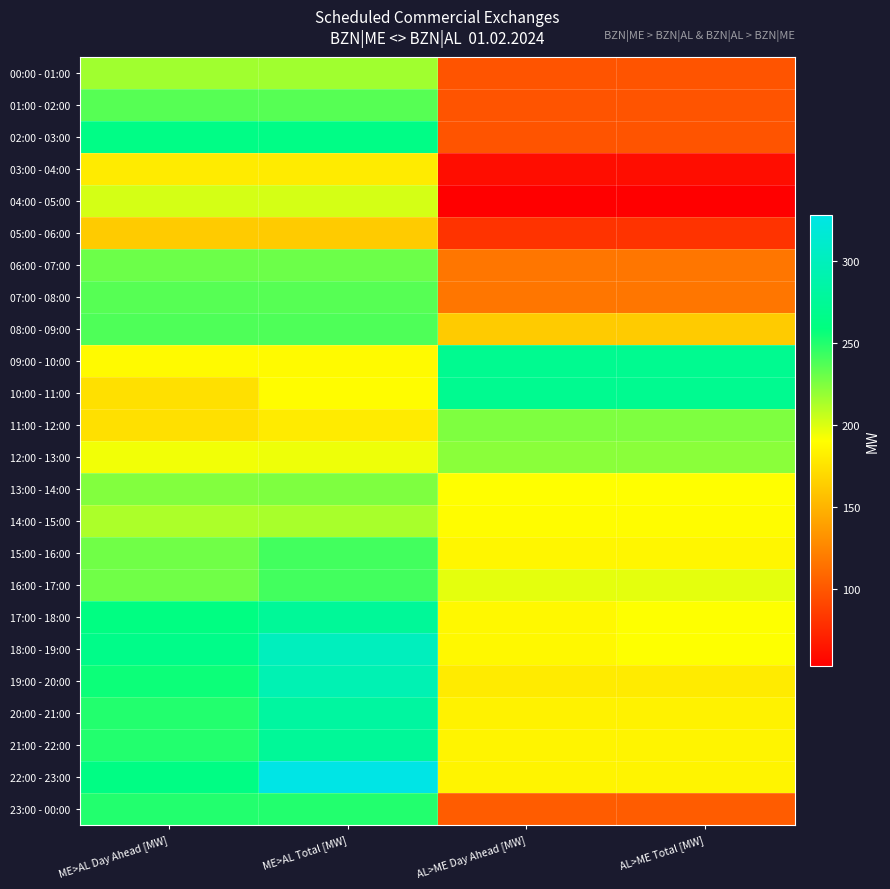

At how many categories does at least one series exceed 120?

4